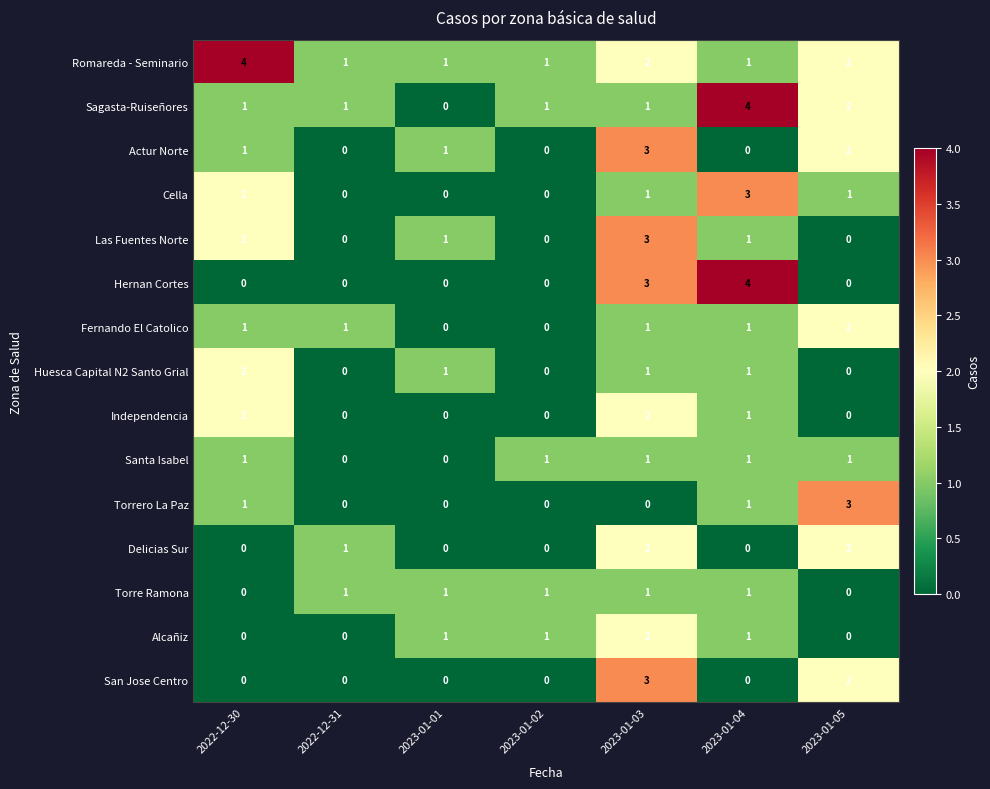

Which series has the largest total across all categories?

Romareda - Seminario